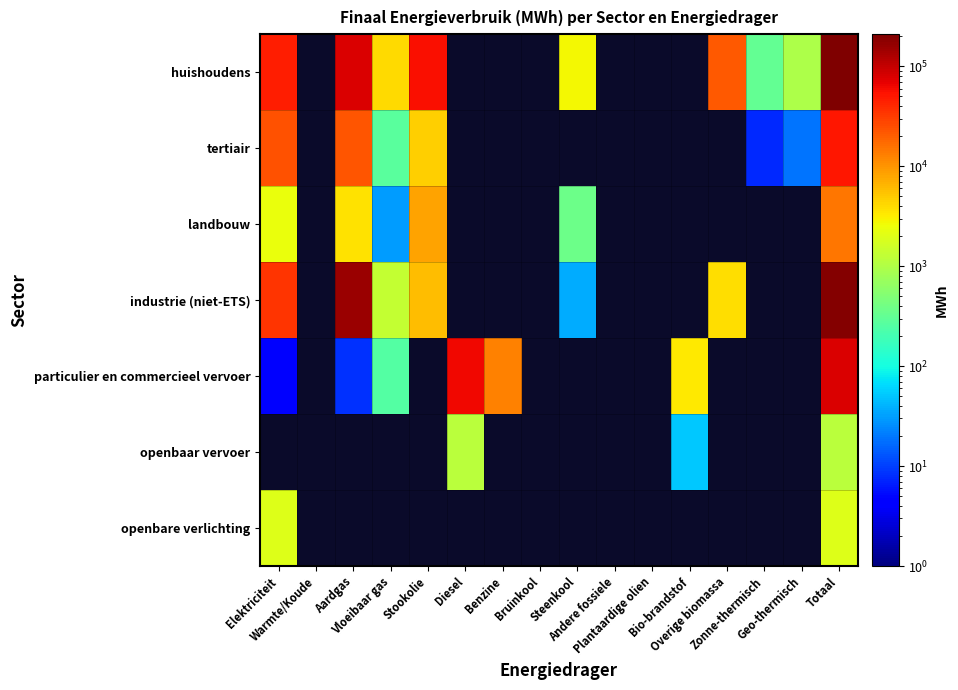

What is the maximum value for huishoudens?

209823.5